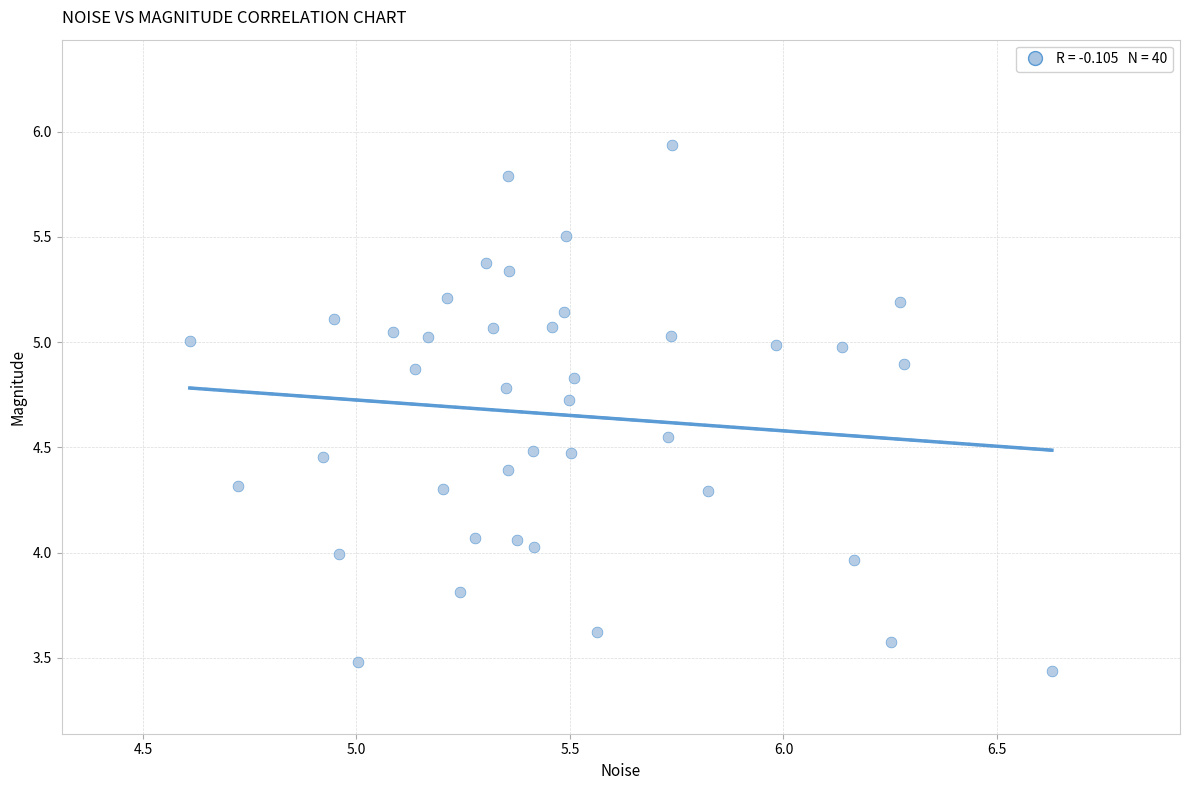

What is the range of X values (max minus min)?

2.0